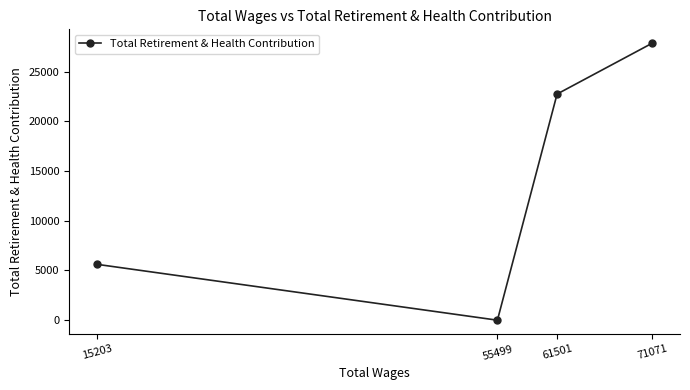

Where does the data first go above 22745?

71071